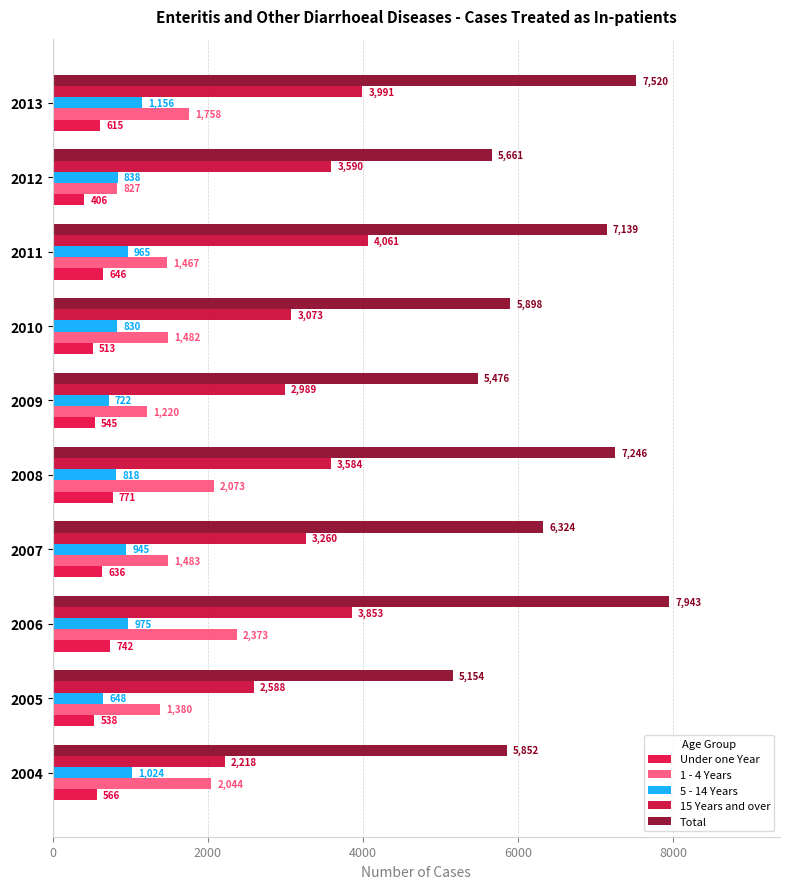

How many data points does each series have?

10